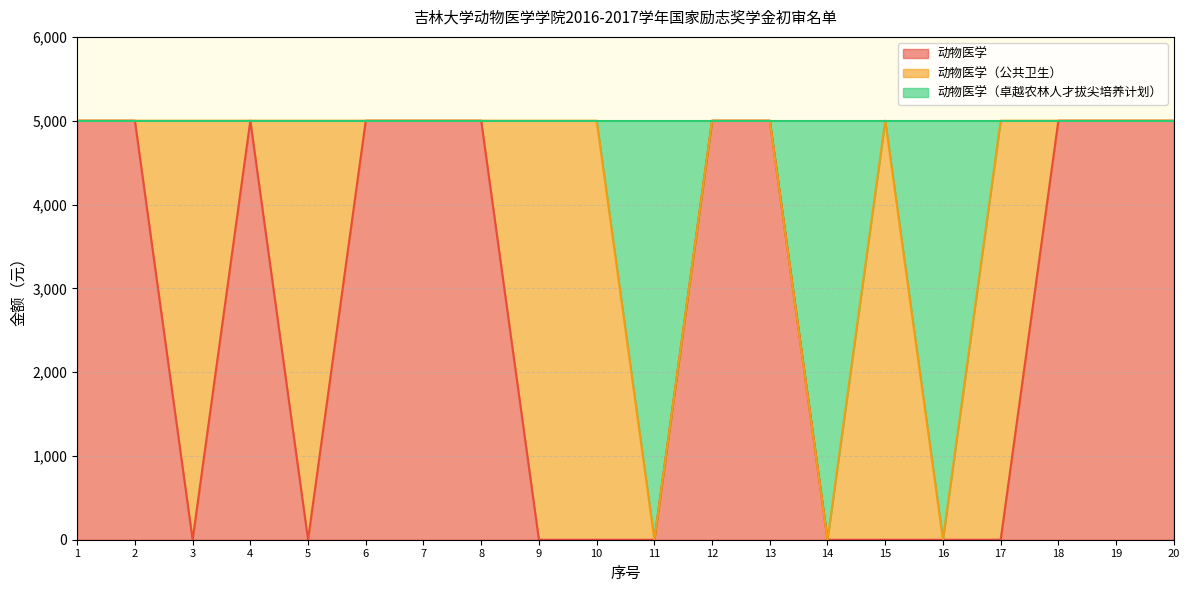

What is the total value across all series at 13?

5000